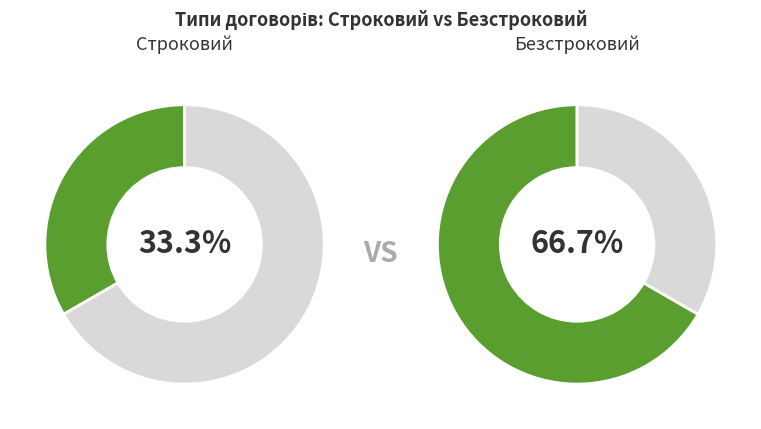

Which slice is the largest?

Безстроковий